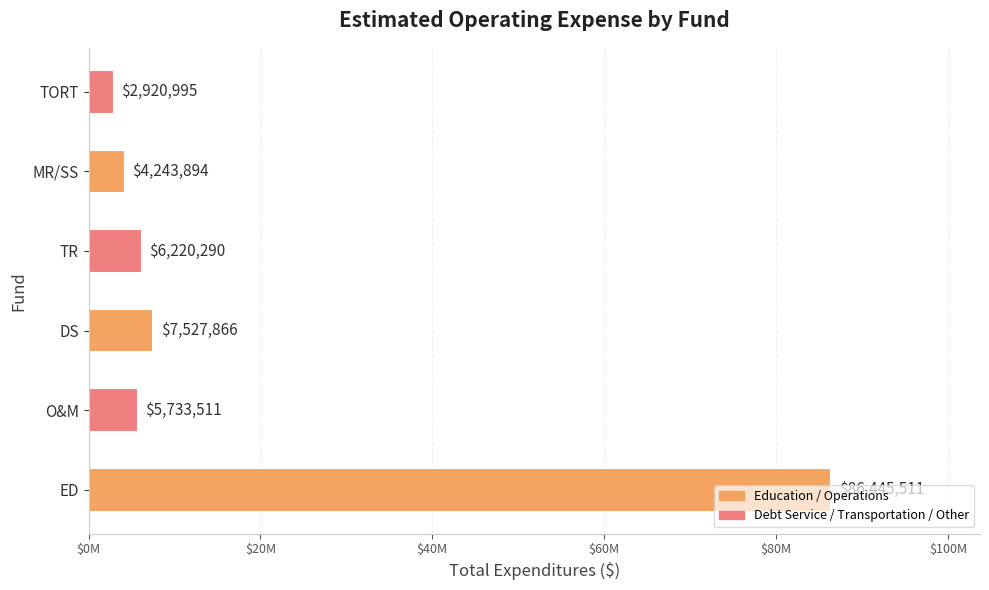

What is the sum of all values?

113092067